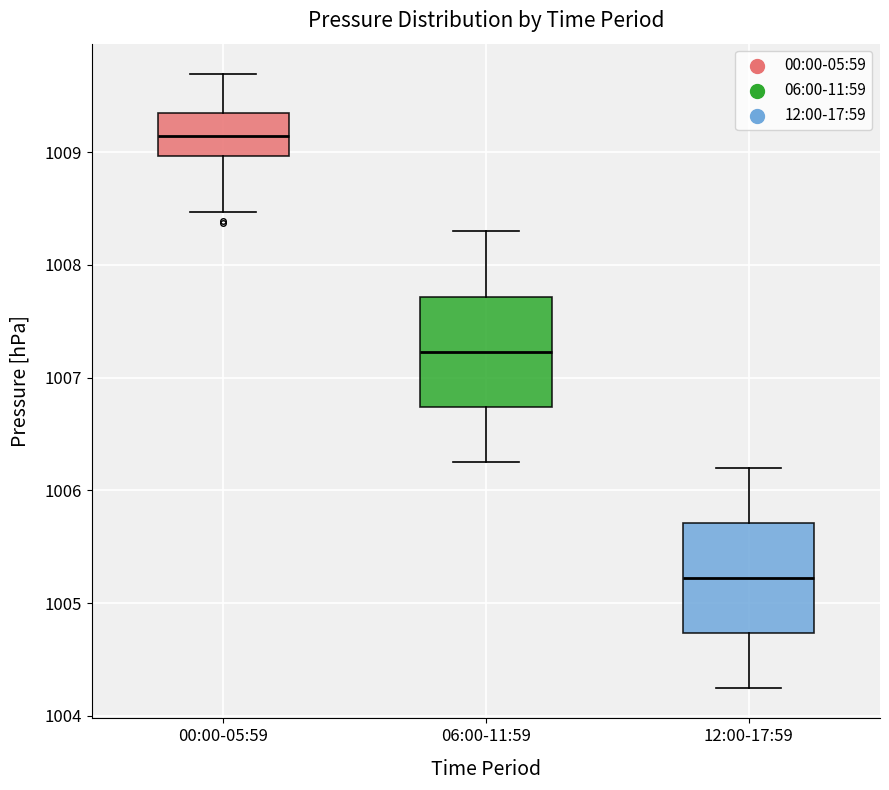

Reading left to right, read every box against the y-axis: the position of its median line, the range the box covers, and the ends of its whiskers. The values are not printed on the chart, so give them approximately, as read against the axis.

00:00-05:59: median 1009.1, box 1009.0 to 1009.4, whiskers 1008.5 to 1009.7
06:00-11:59: median 1007.2, box 1006.7 to 1007.7, whiskers 1006.3 to 1008.3
12:00-17:59: median 1005.2, box 1004.7 to 1005.7, whiskers 1004.3 to 1006.2